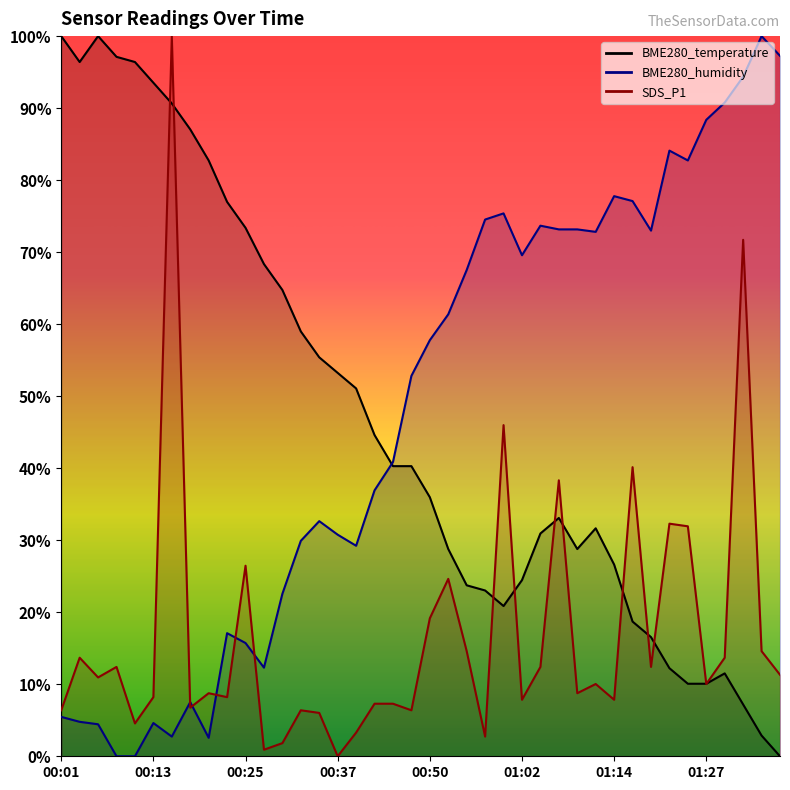

How many interior local peaks does the SDS_P1 series have?

13